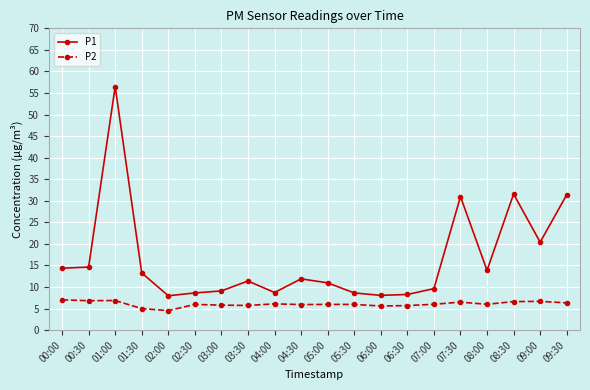

What value does the P2 series have at 05:30?

6.0